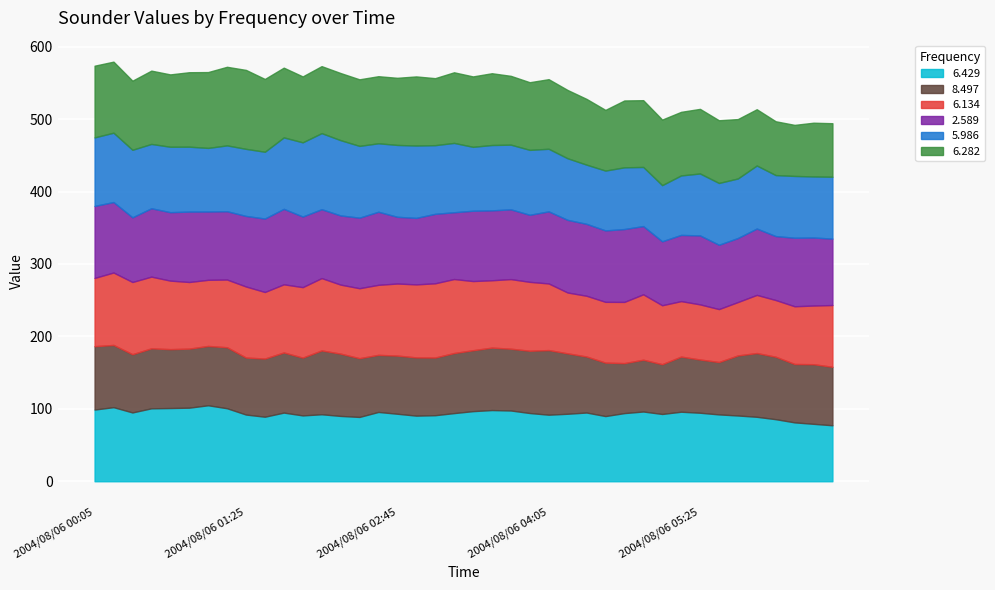

Rank the categories by 6.282 value from highest to lowest.

2004/08/06 01:25, 2004/08/06 01:15, 2004/08/06 01:05, 2004/08/06 00:55, 2004/08/06 00:35, 2004/08/06 01:35, 2004/08/06 00:45, 2004/08/06 03:35, 2004/08/06 00:05, 2004/08/06 00:15, 2004/08/06 03:15, 2004/08/06 03:25, 2004/08/06 01:45, 2004/08/06 04:05, 2004/08/06 00:25, 2004/08/06 02:55, 2004/08/06 03:45, 2004/08/06 04:15, 2004/08/06 03:55, 2004/08/06 02:15, 2004/08/06 02:45, 2004/08/06 02:35, 2004/08/06 02:05, 2004/08/06 03:05, 2004/08/06 04:45, 2004/08/06 04:55, 2004/08/06 02:25, 2004/08/06 01:55, 2004/08/06 04:25, 2004/08/06 05:05, 2004/08/06 05:25, 2004/08/06 05:15, 2004/08/06 05:35, 2004/08/06 04:35, 2004/08/06 05:45, 2004/08/06 05:55, 2004/08/06 06:05, 2004/08/06 06:25, 2004/08/06 06:35, 2004/08/06 06:15